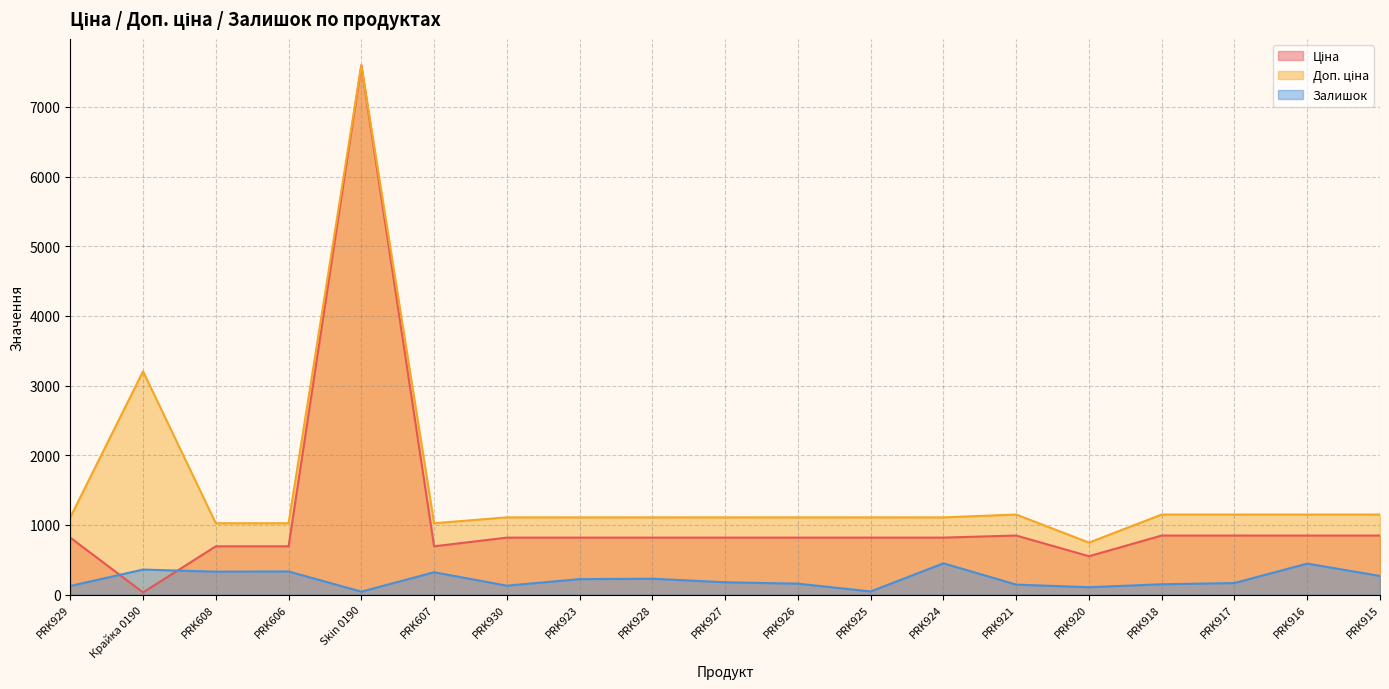

True or false: Залишок and Доп. ціна cross at least once.

False